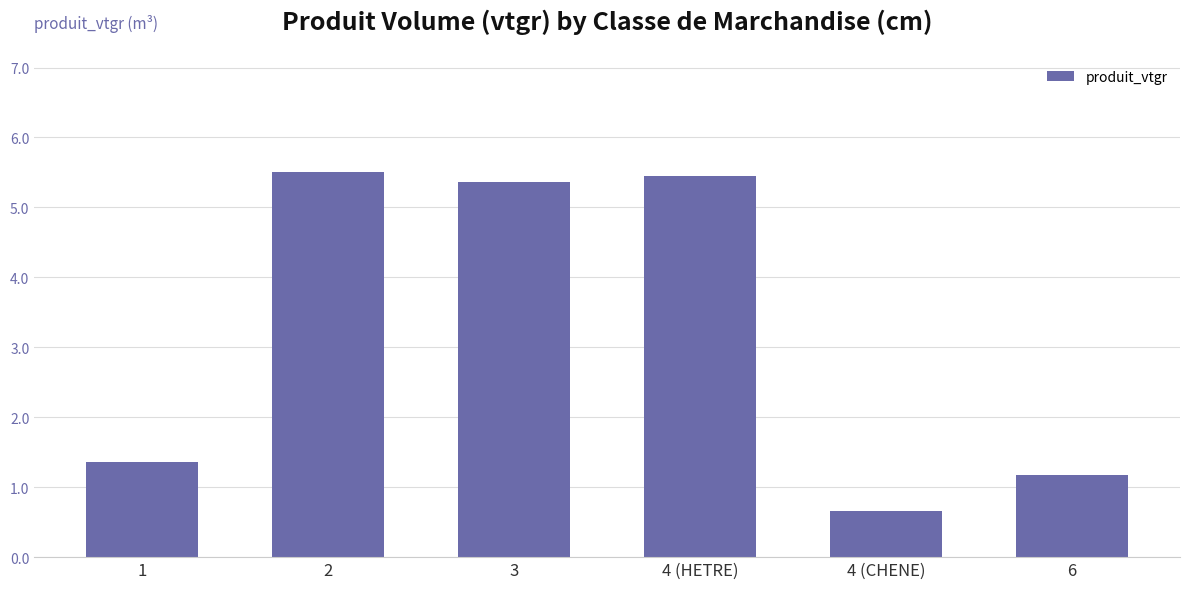

Which has a higher value, 4 (CHENE) or 4 (HETRE)?

4 (HETRE)